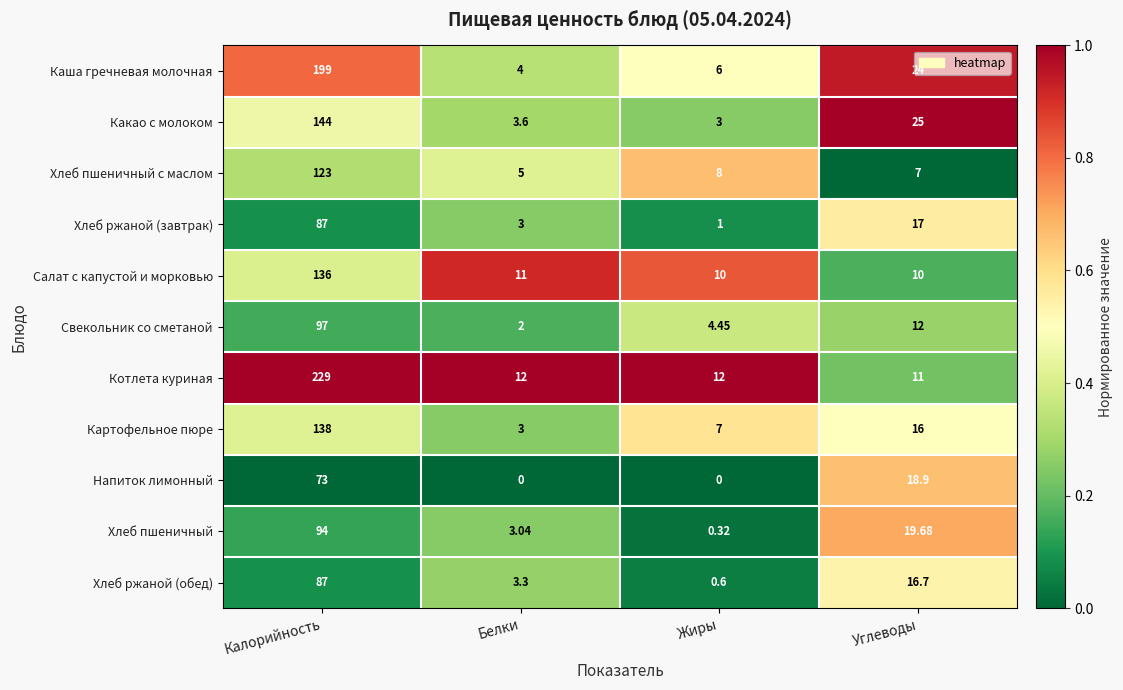

Which series has the largest total across all categories?

Котлета куриная